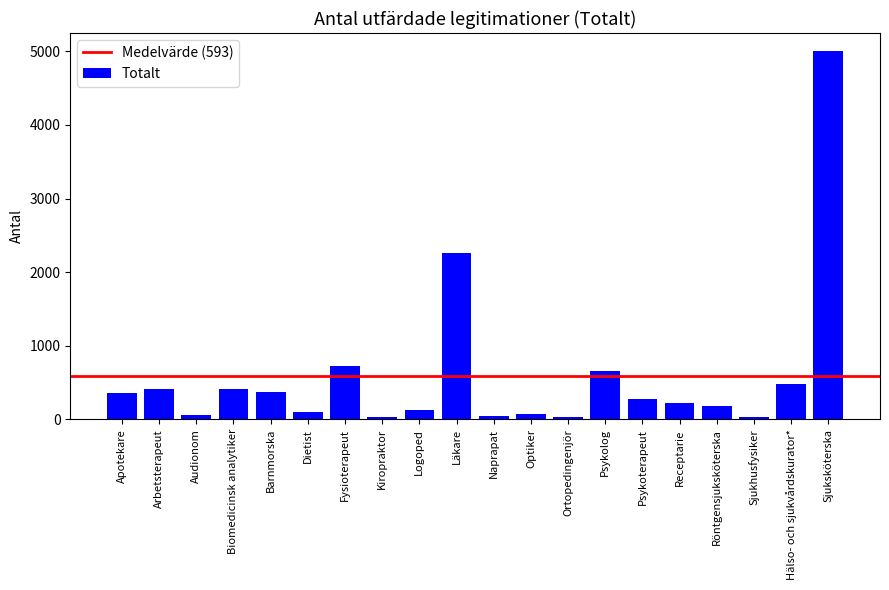

Is it true that the value at Ortopedingenjör is 27?

True